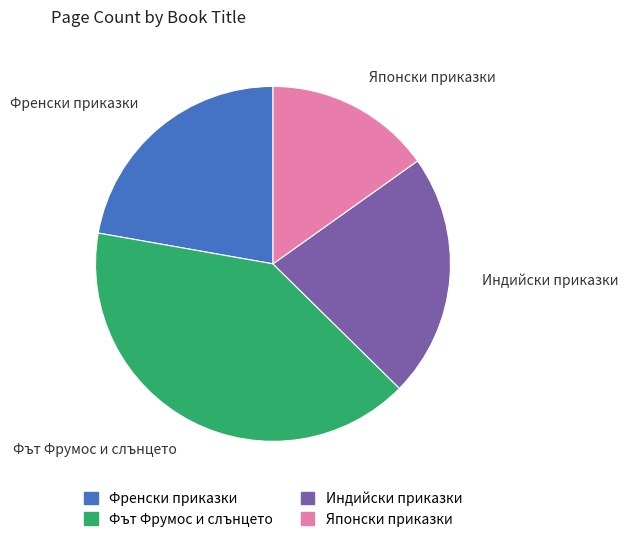

Is it true that Френски приказки is 22% of the pie?

True